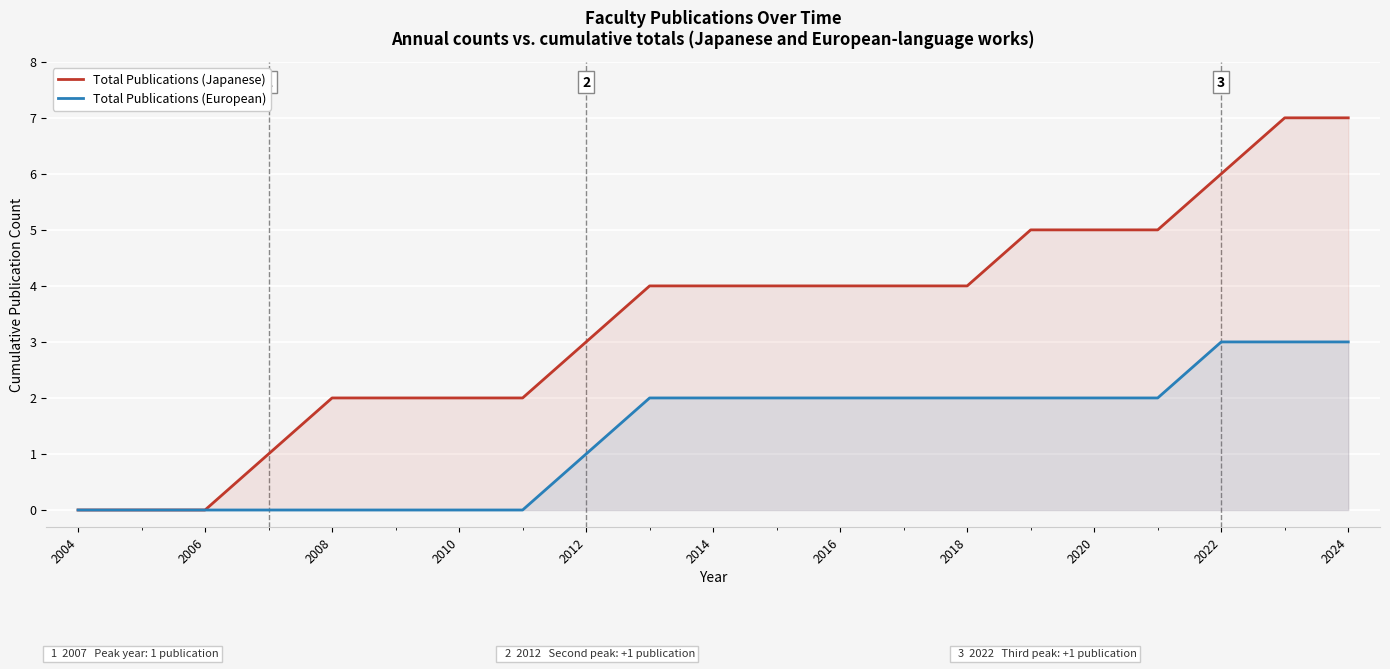

What is the difference between the Total Publications (Japanese) values at 2020 and 2016?

1